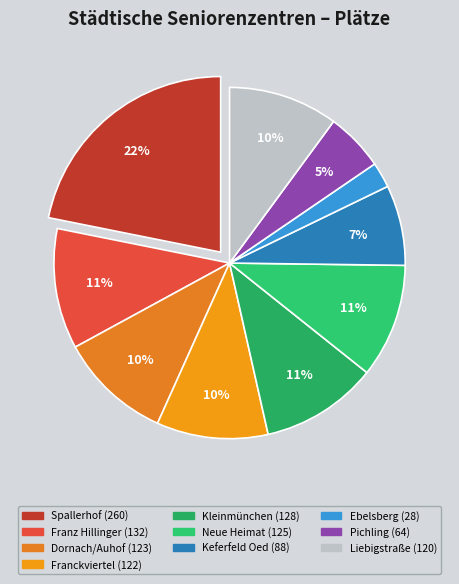

Is there a majority slice in this chart?

No